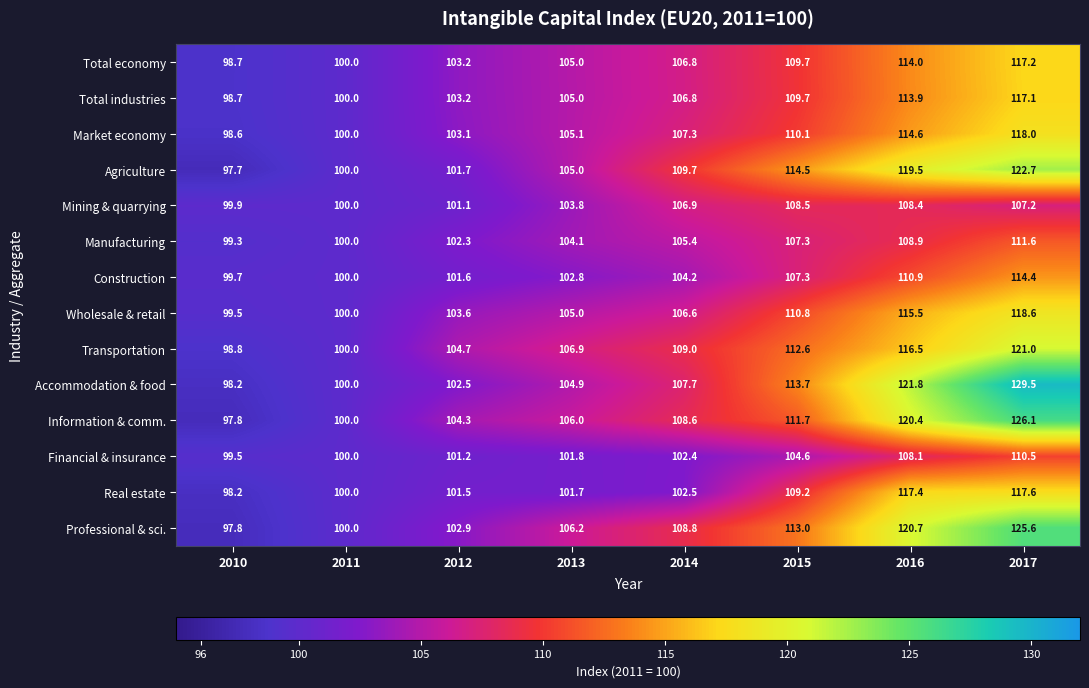

Which category has the highest value in the Accommodation & food series?

2017